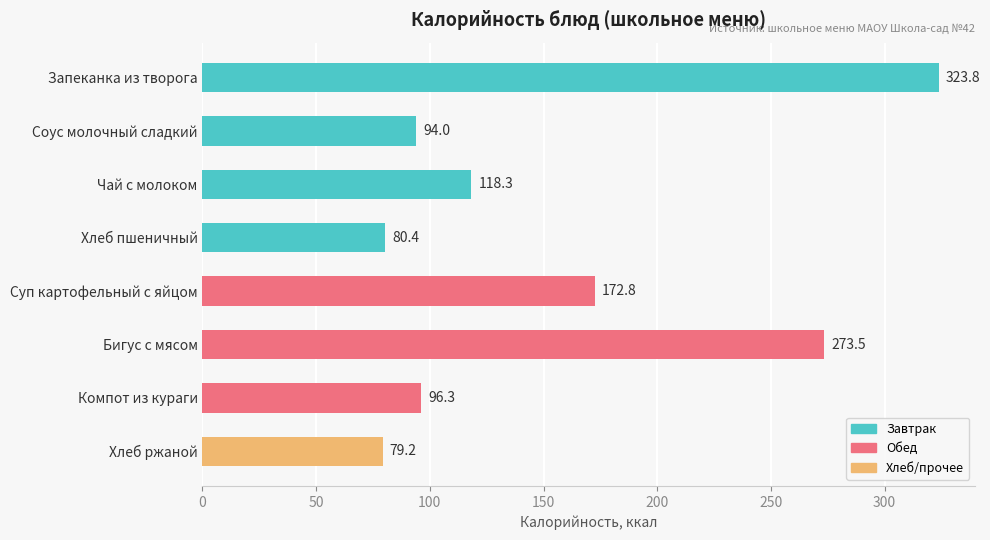

Between Чай с молоком and Запеканка из творога, which is larger?

Запеканка из творога